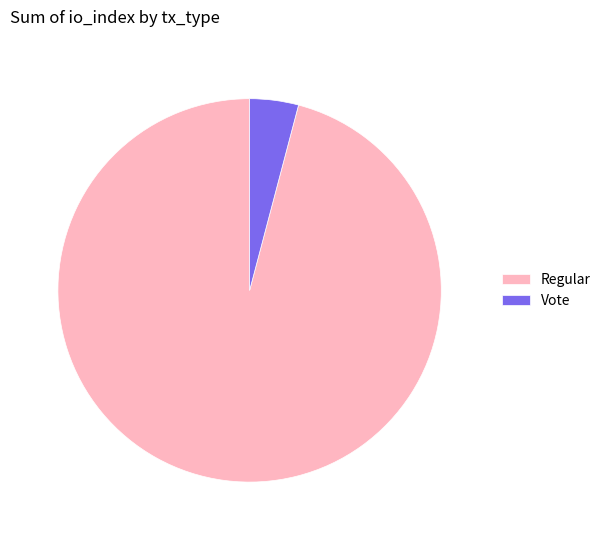

True or false: Regular accounts for 90% of the total.

False